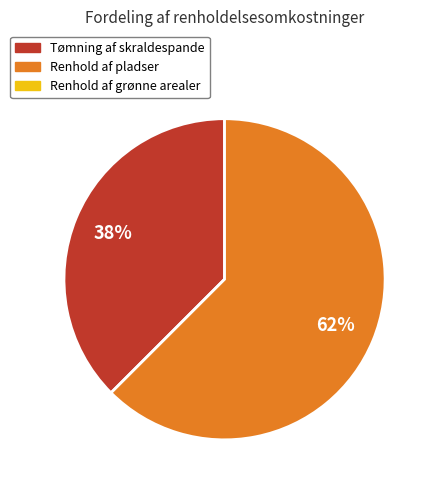

Is there a majority slice in this chart?

Yes